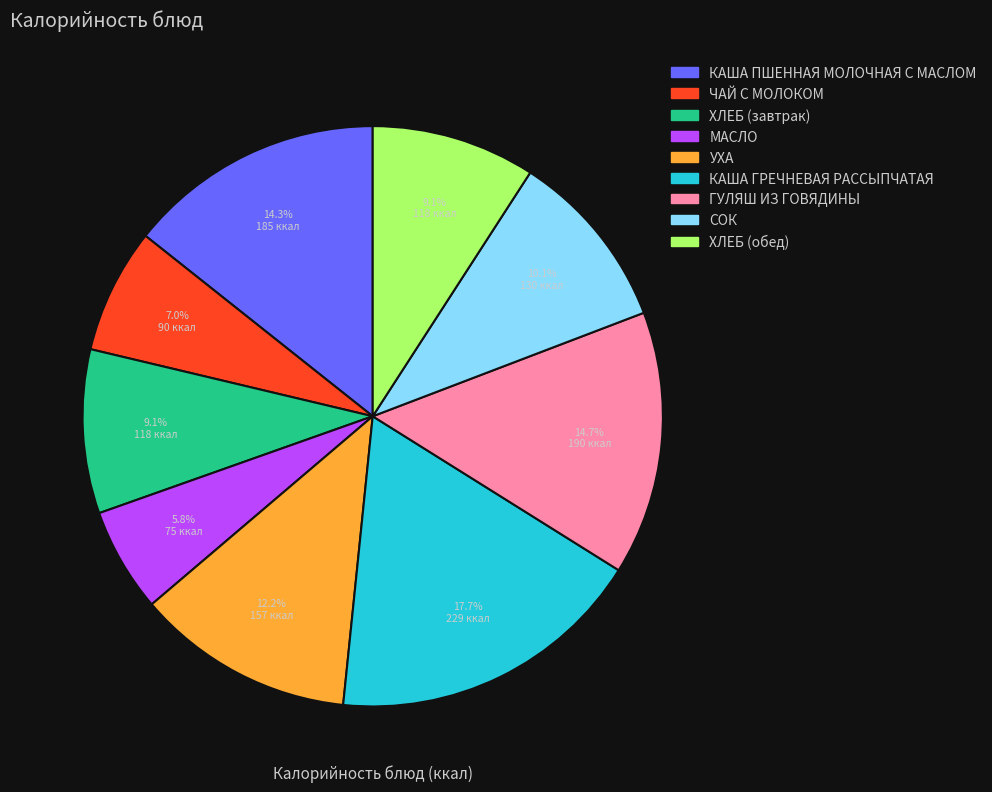

Does ЧАЙ С МОЛОКОМ account for over 50% of the chart?

No